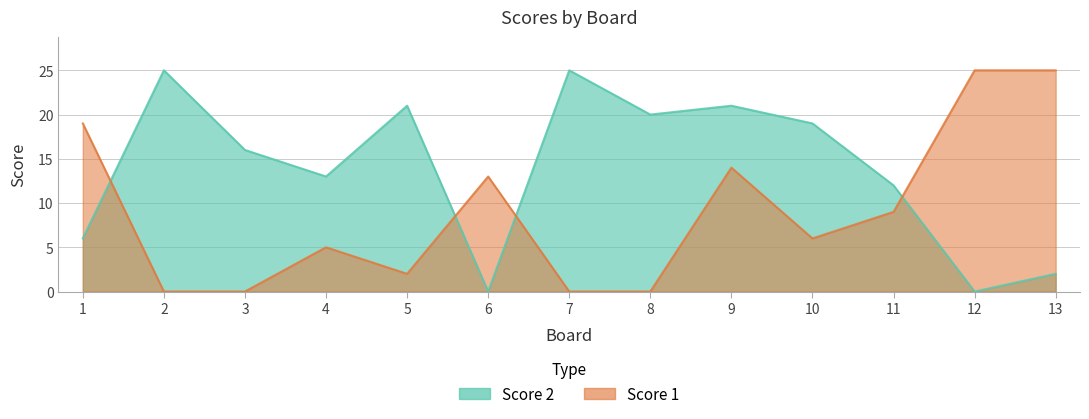

Is the value of Score 1 at 7 greater than the value of Score 2 at 11?

No